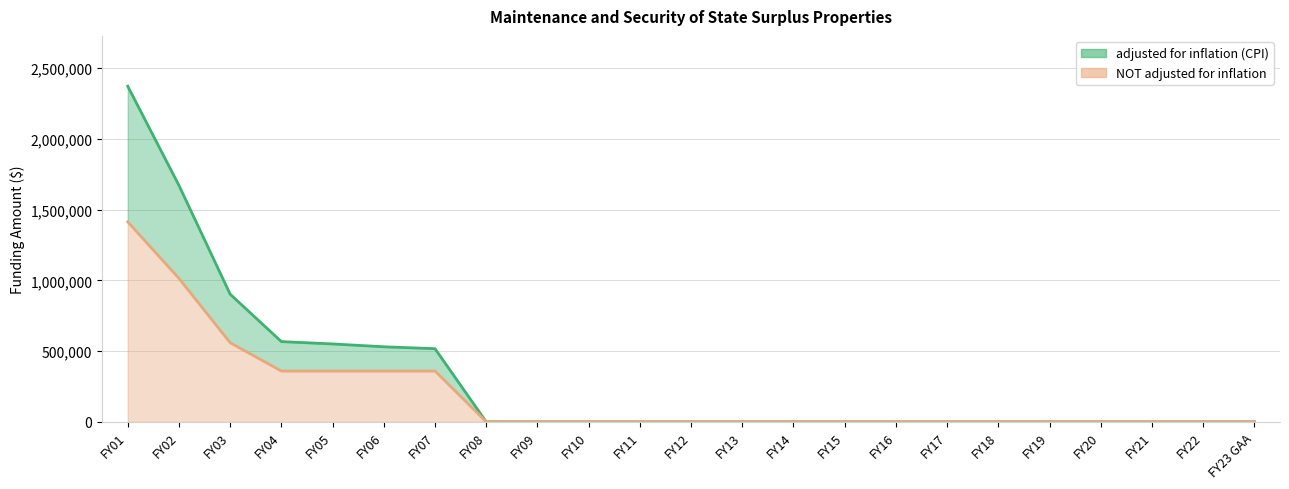

What is the average value of the adjusted for inflation (CPI) series?

309166